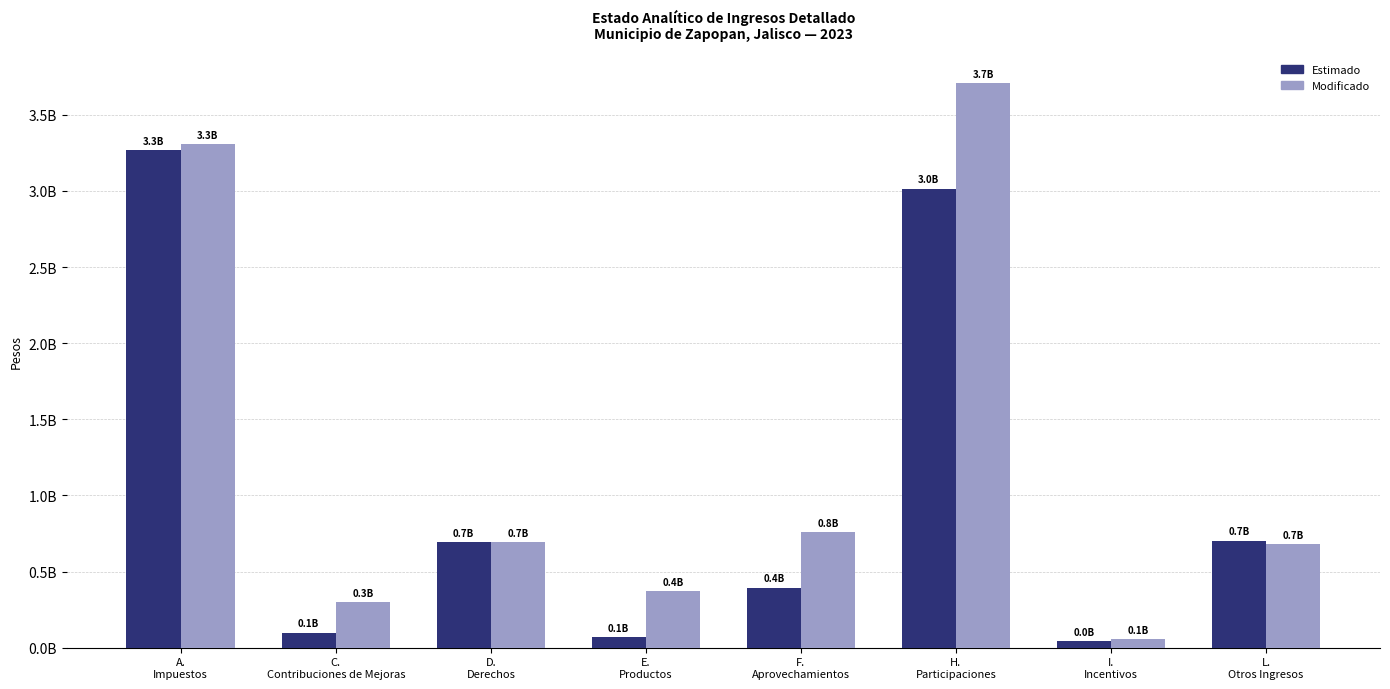

Are the bars horizontal?

No